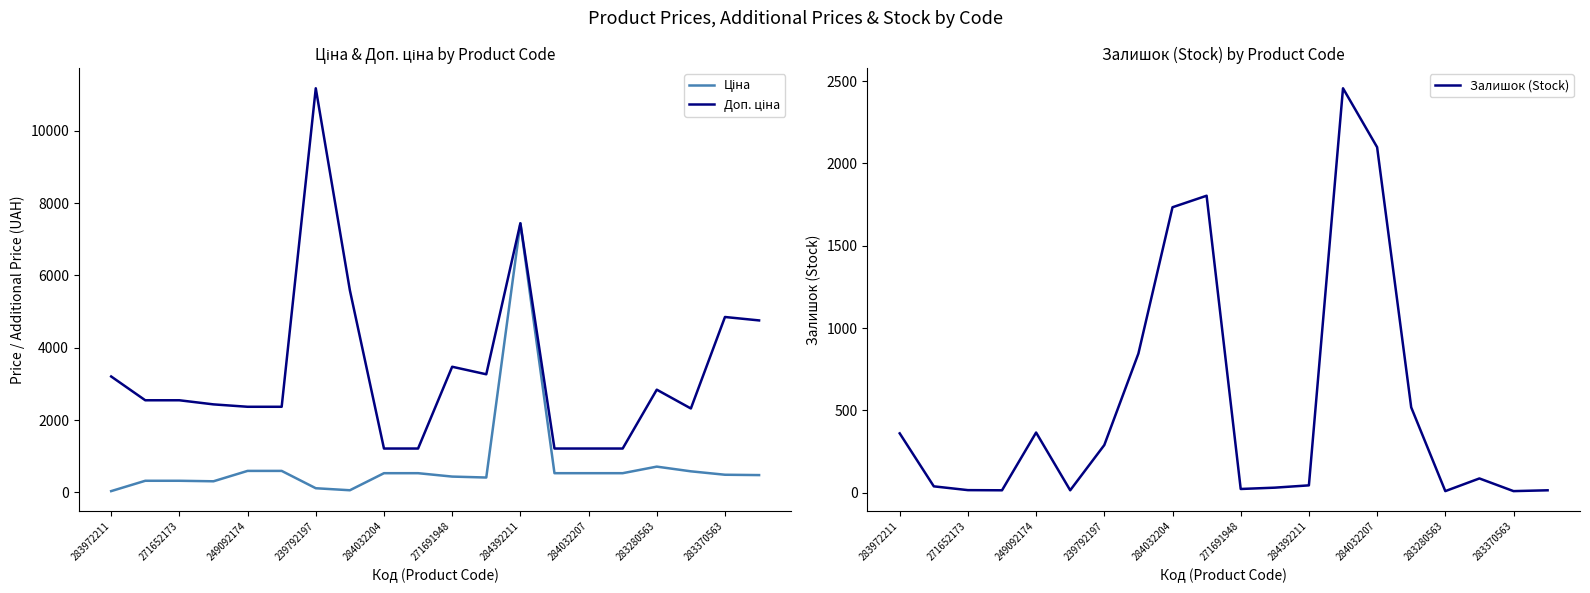

True or false: Залишок (Stock) has a value of 2815 at 284032207.

False